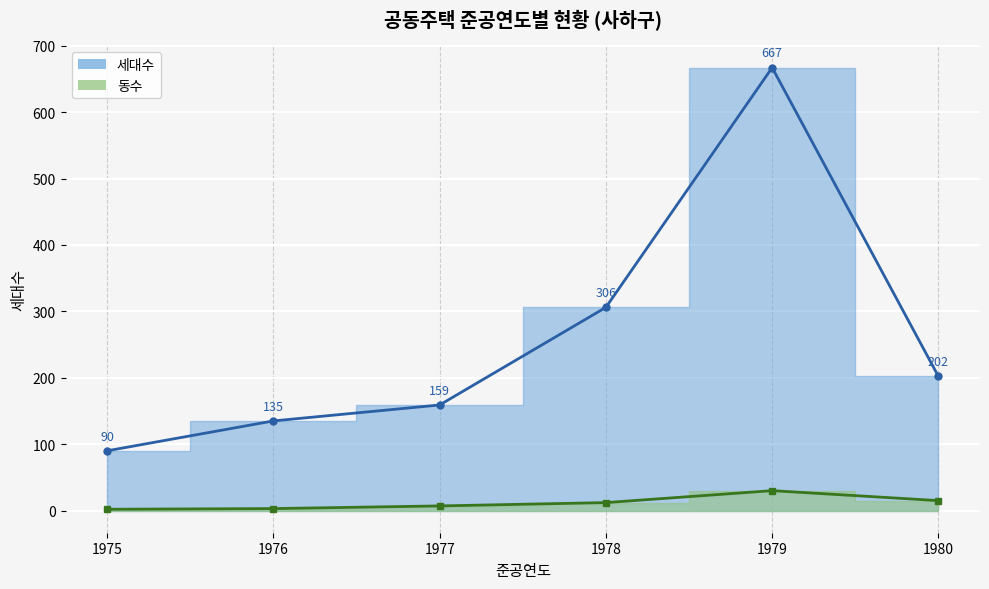

True or false: 동수 (선) and 세대수 (선) intersect in this chart.

False